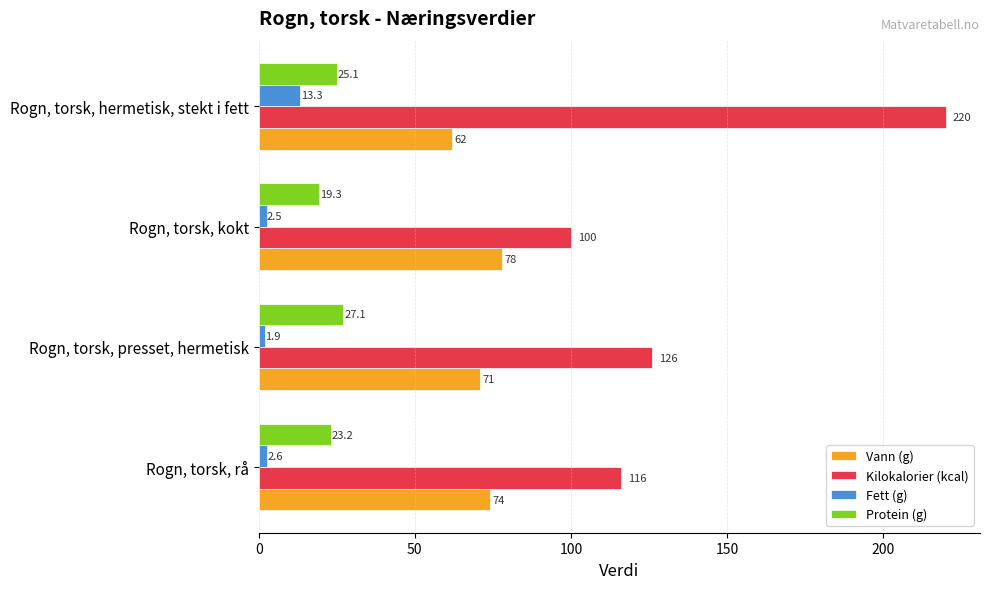

List the series in order of their peak value, lowest first.

Fett (g), Protein (g), Vann (g), Kilokalorier (kcal)